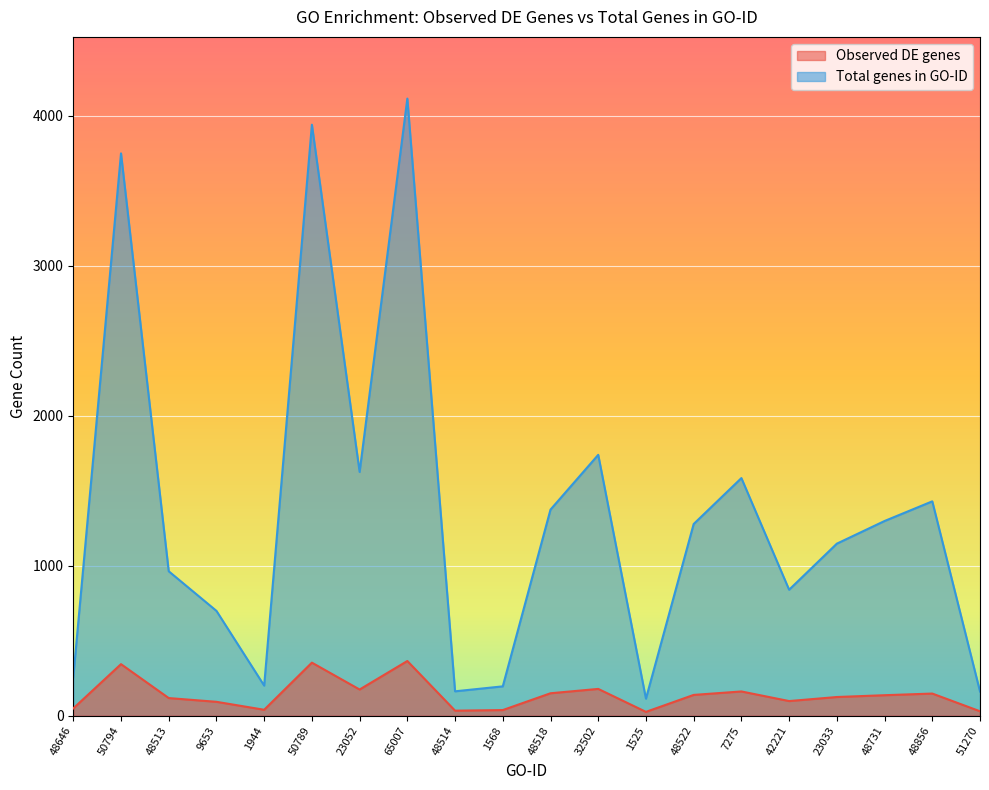

What is the sum of the Observed DE genes values at 23033 and 50794?

469